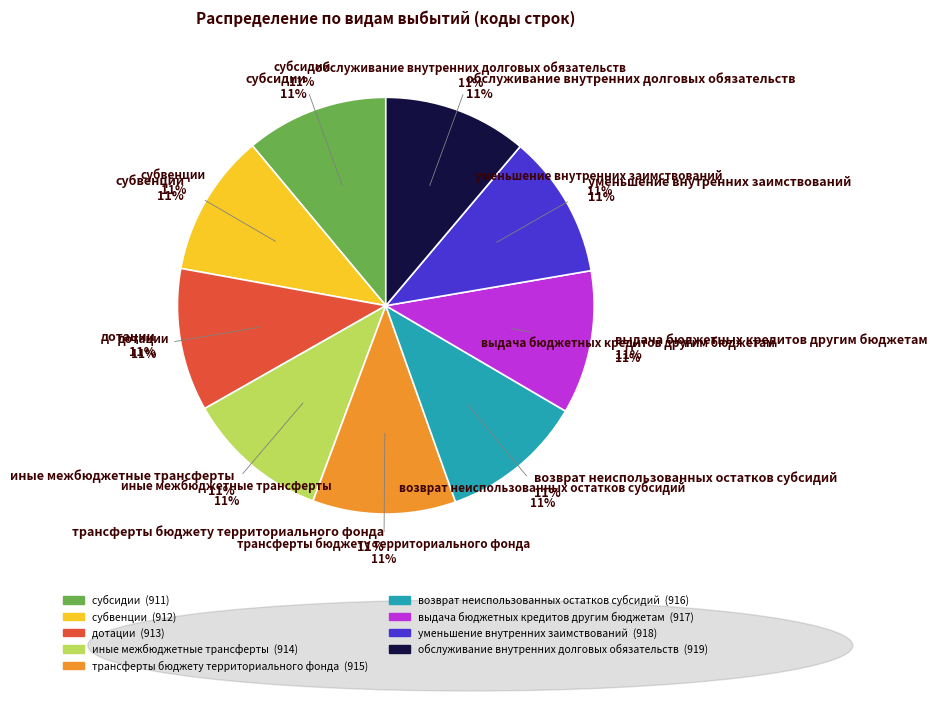

Is обслуживание внутренних долговых обязательств the majority of the pie?

No